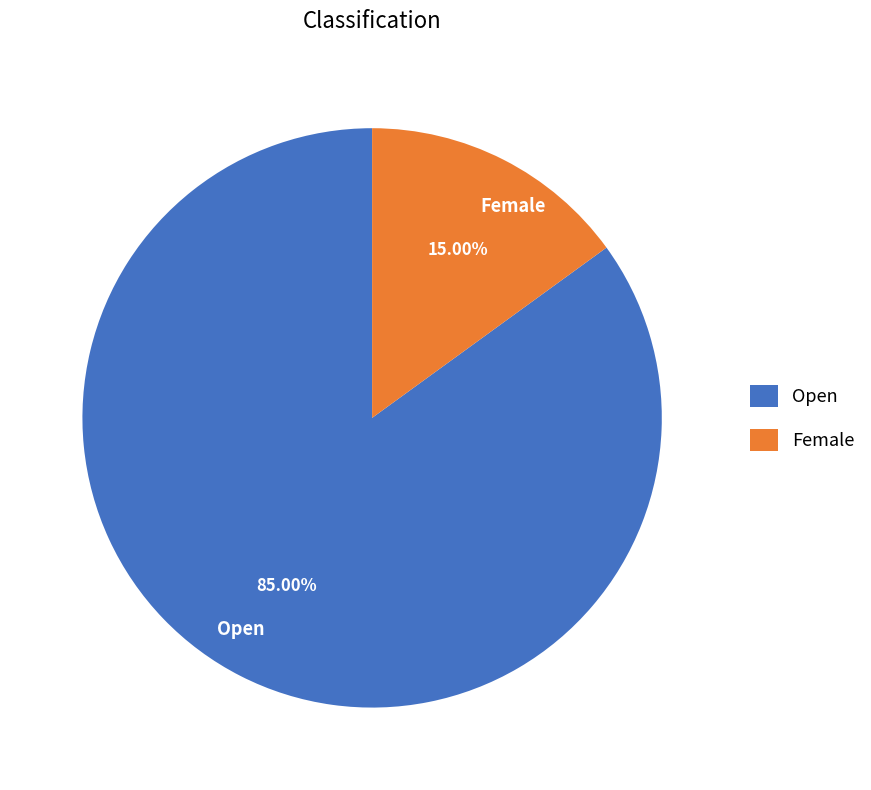

Which category has the smallest portion of the pie?

Female